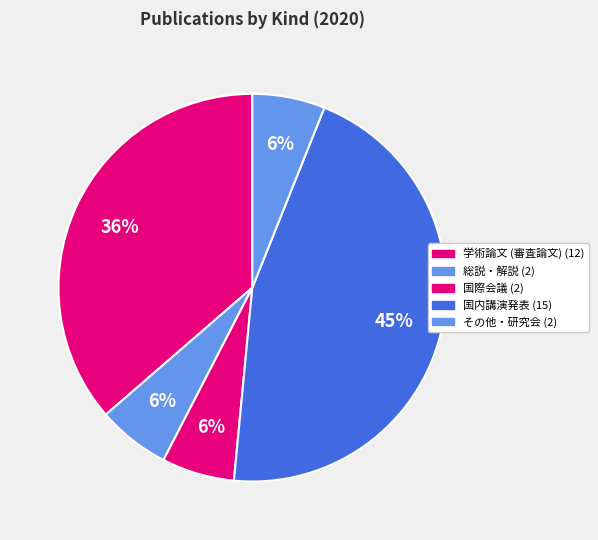

Rank the categories by value from lowest to highest.

総説・解説, 国際会議, その他・研究会, 学術論文 (審査論文), 国内講演発表